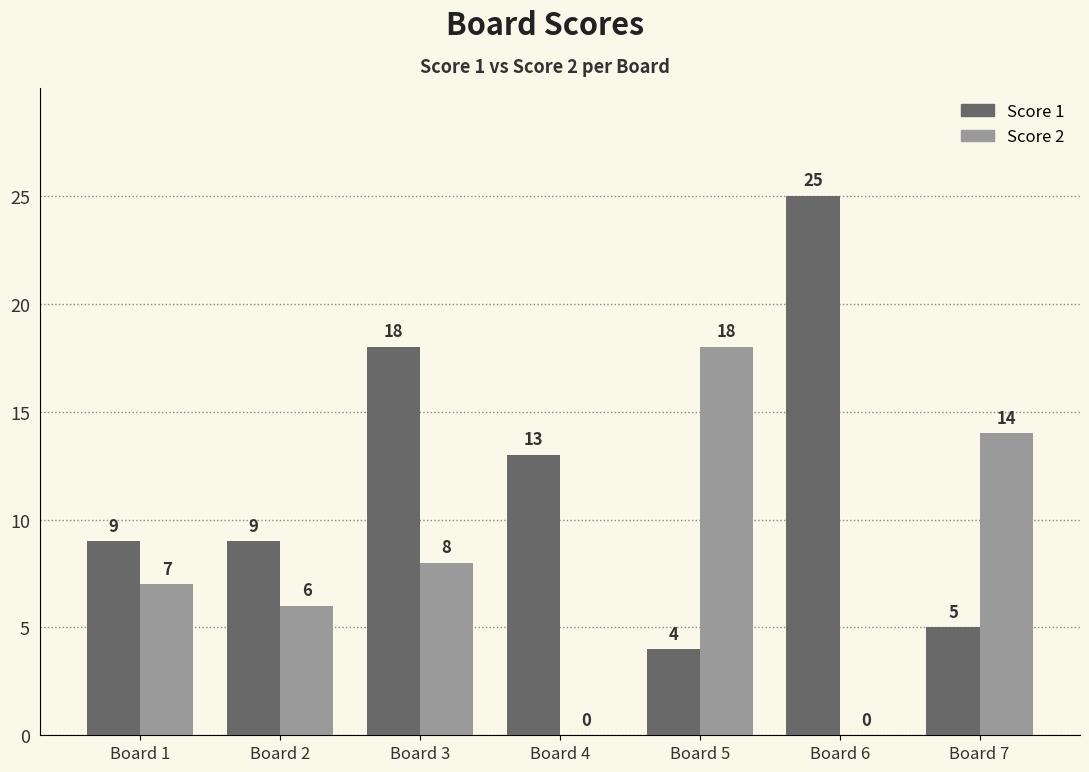

What is the highest value of the Score 2 series?

18